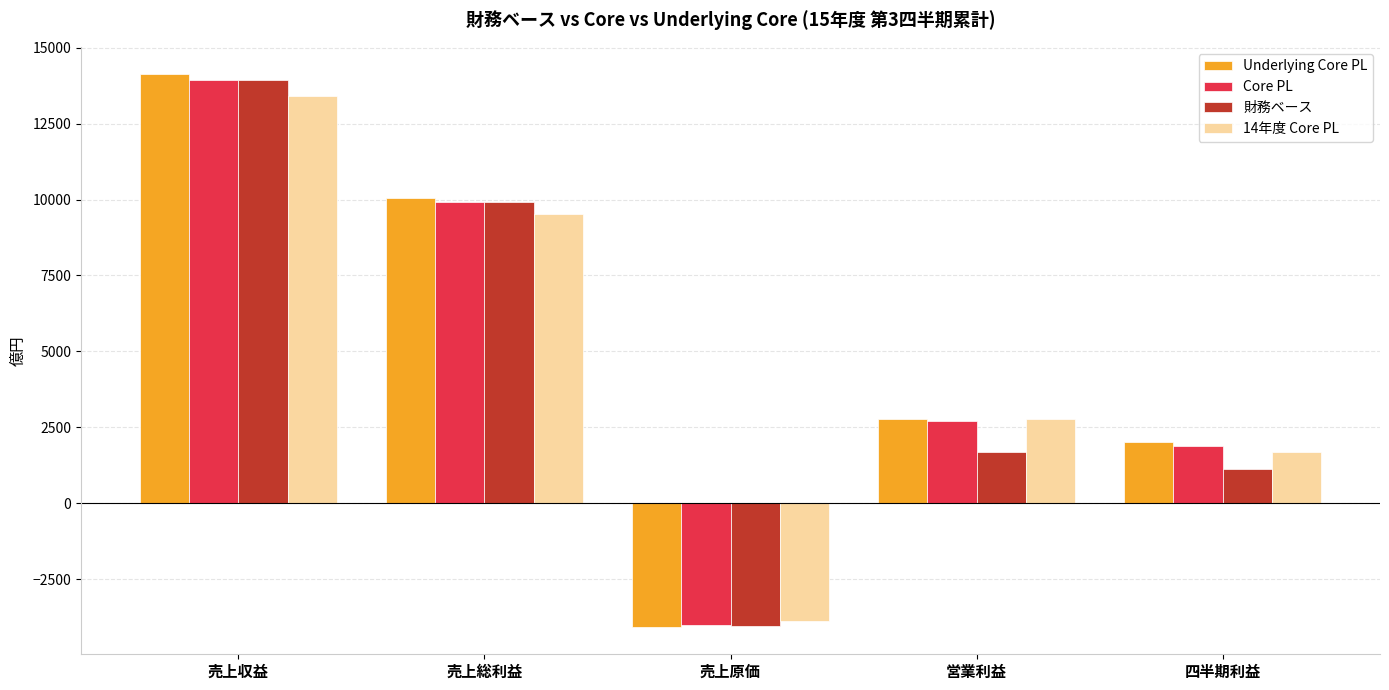

At which category is the sum across all series the highest?

売上収益